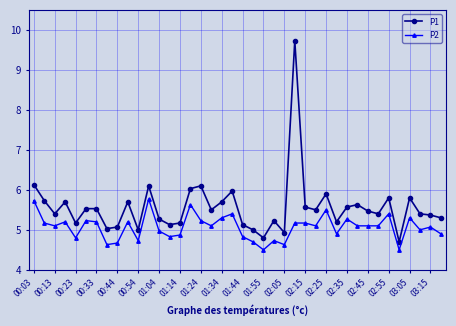

What is the sum of all P1 values?

222.4